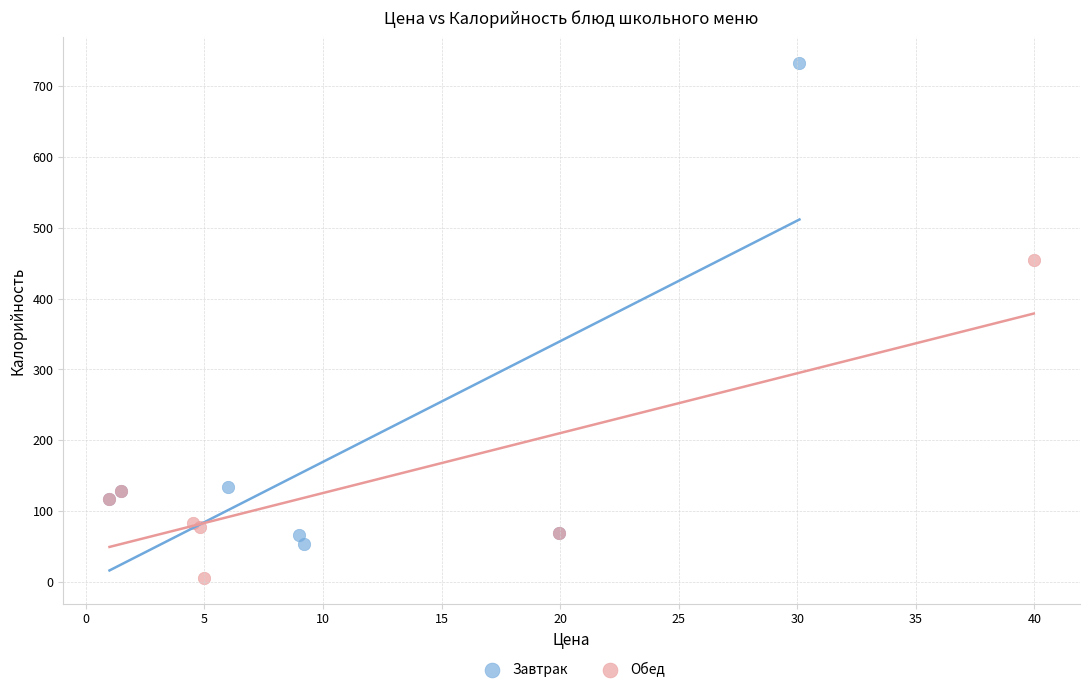

Which series contains the lowest Y value?

Обед